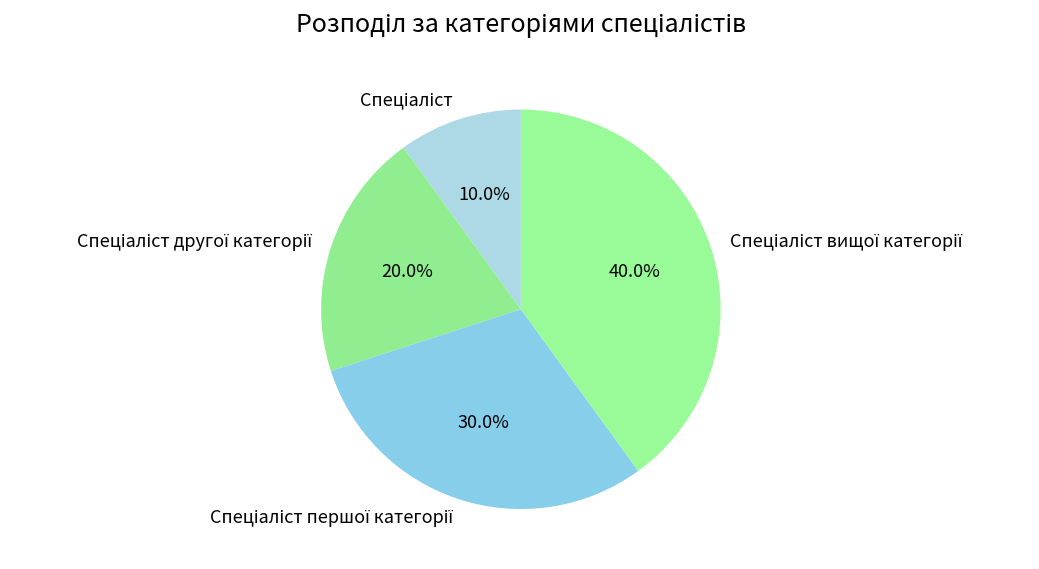

Is there any slice that represents more than half of the pie?

No